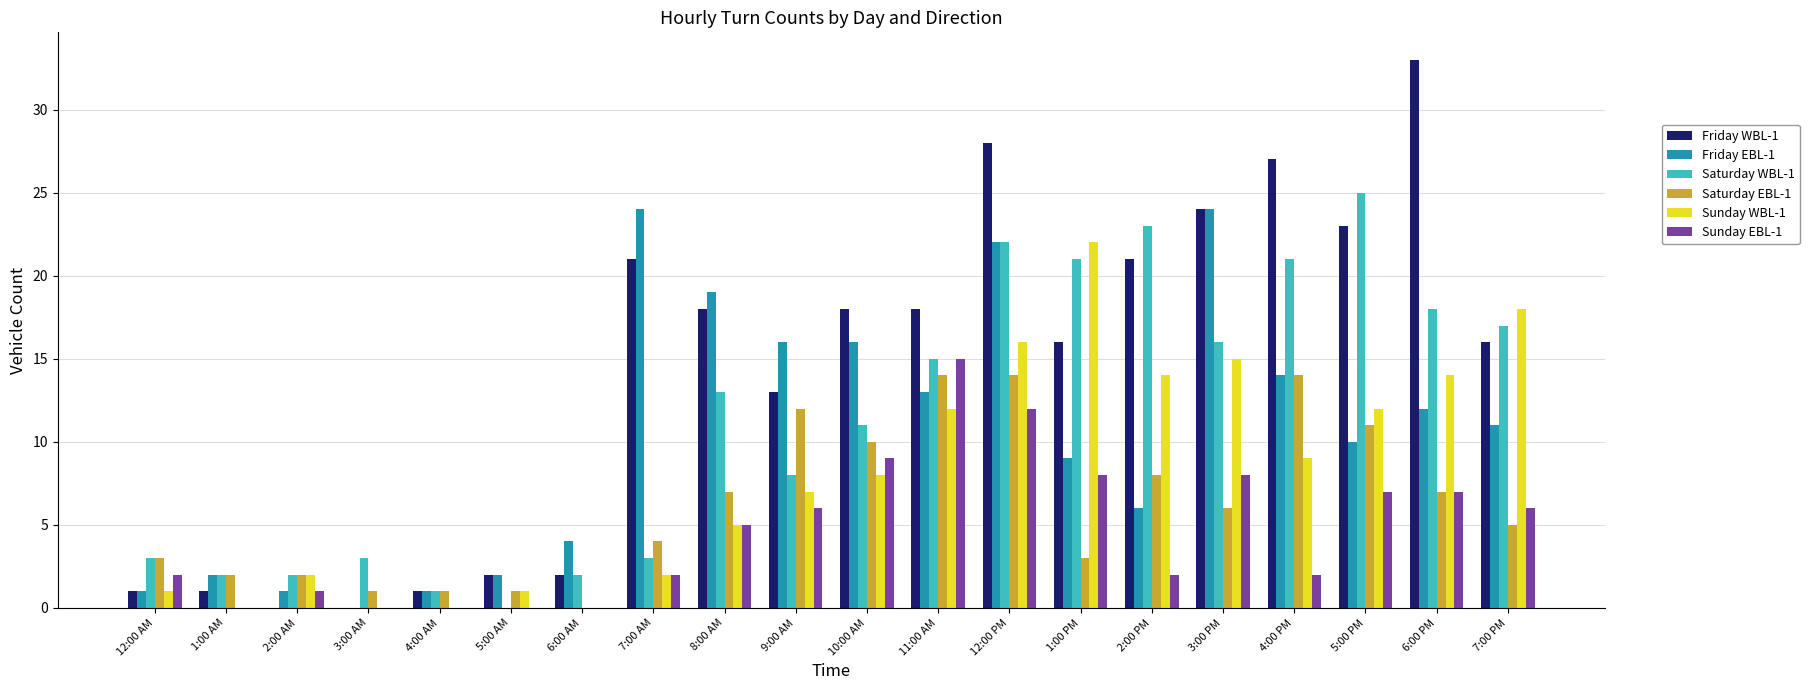

True or false: Friday WBL-1 has a value of 1 at 1:00 AM.

True